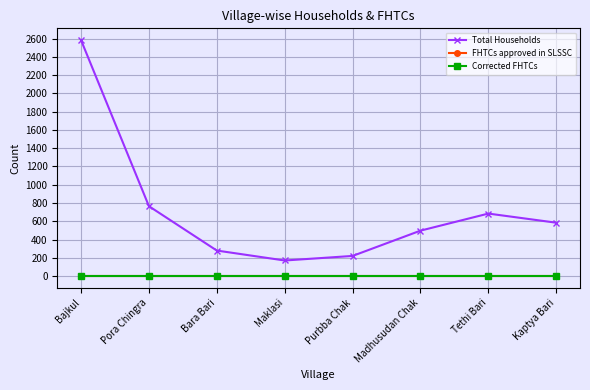

Which series has the widest spread of values?

Total Households